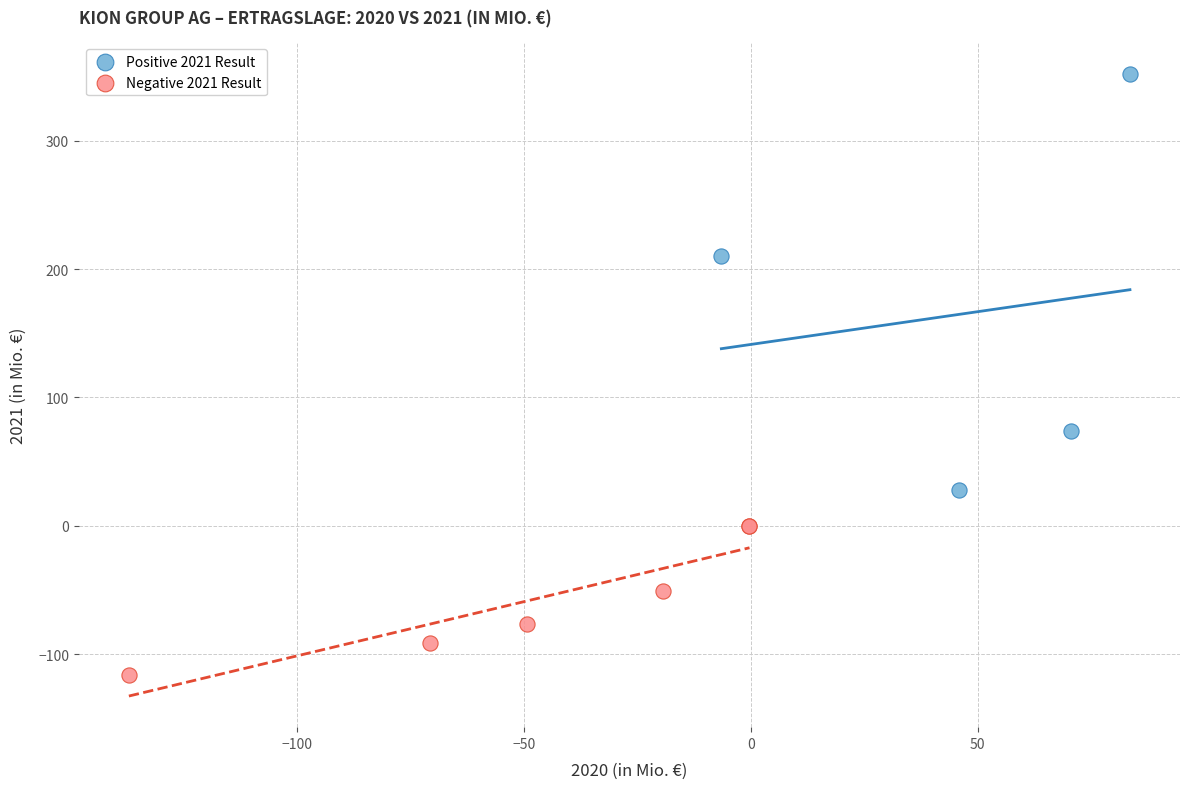

What are all the series names shown in the legend?

Positive 2021 Result, Negative 2021 Result